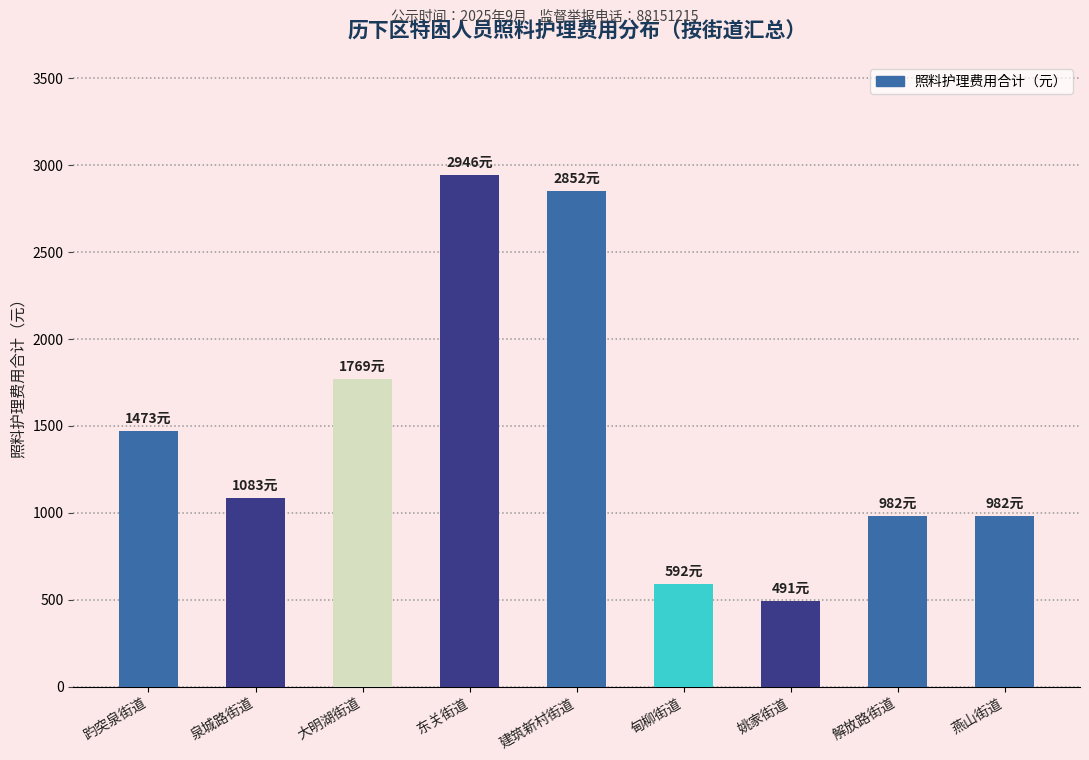

Which has a higher value, 泉城路街道 or 大明湖街道?

大明湖街道